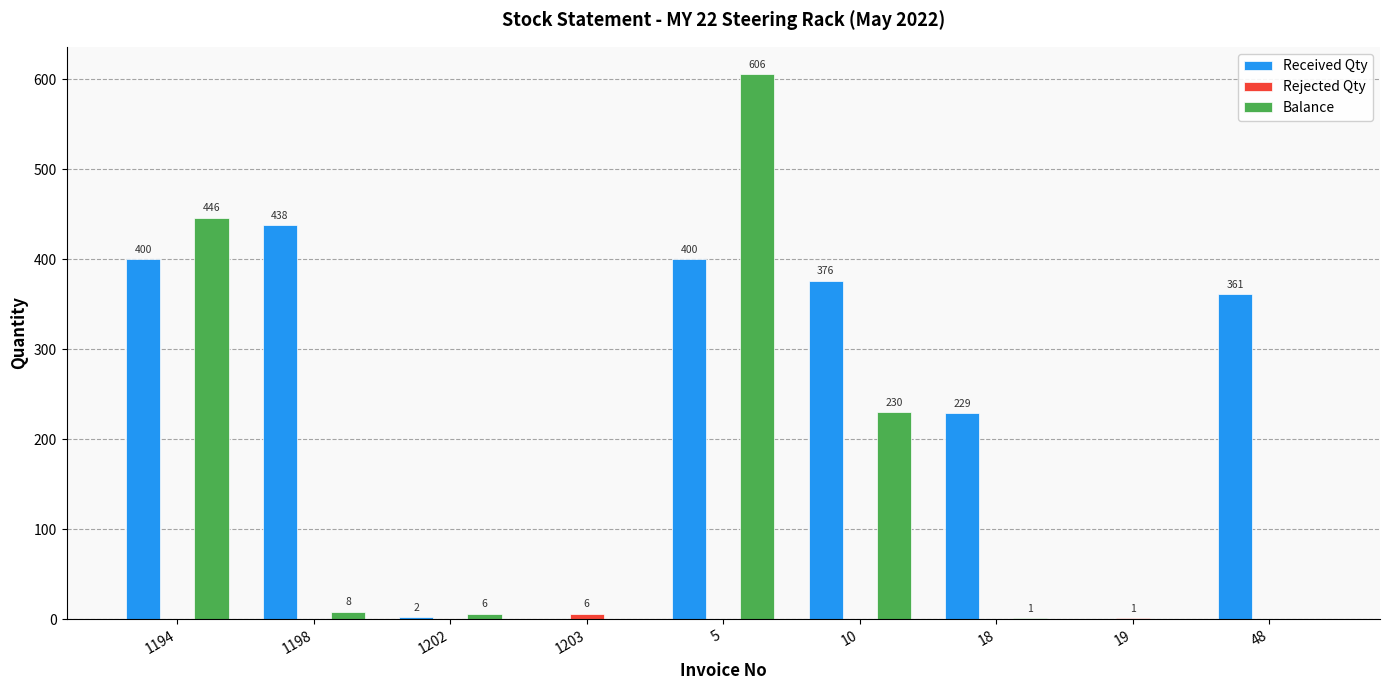

What is the sum of all Balance values?

1297